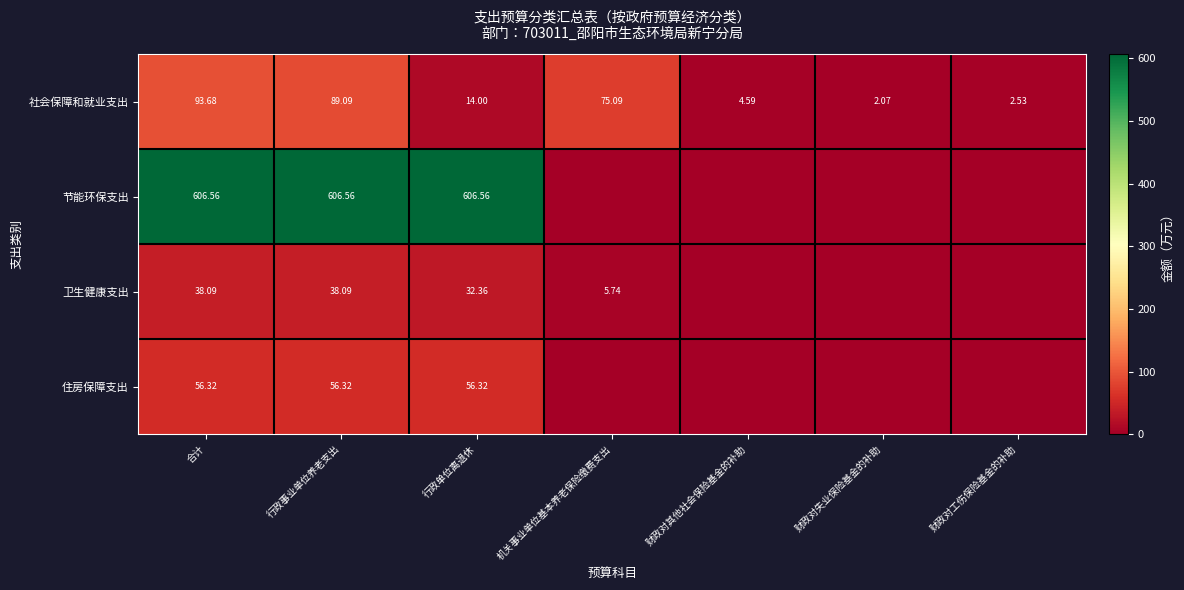

What is the total value across all series at 行政事业单位养老支出?

790.1